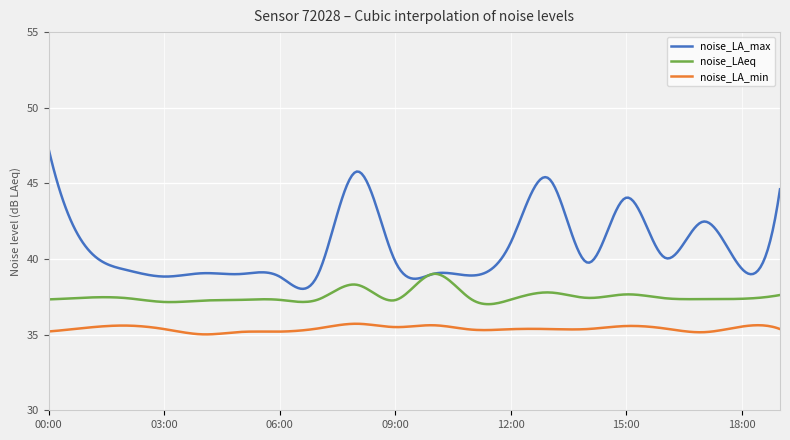

True or false: noise_LA_min and noise_LA_max intersect in this chart.

False